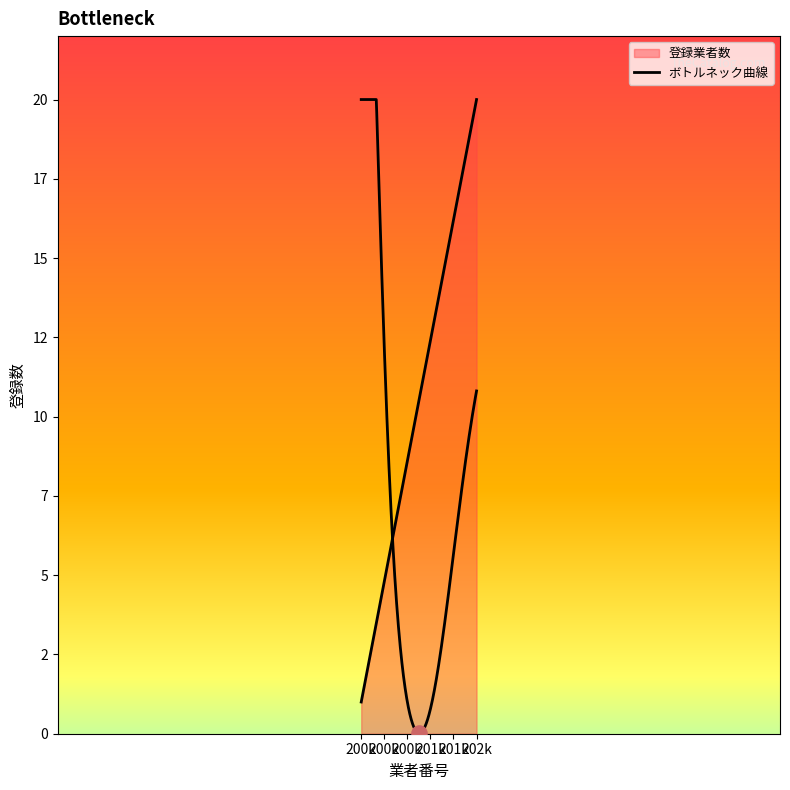

Which has a higher value, 201601 or 201901?

201901